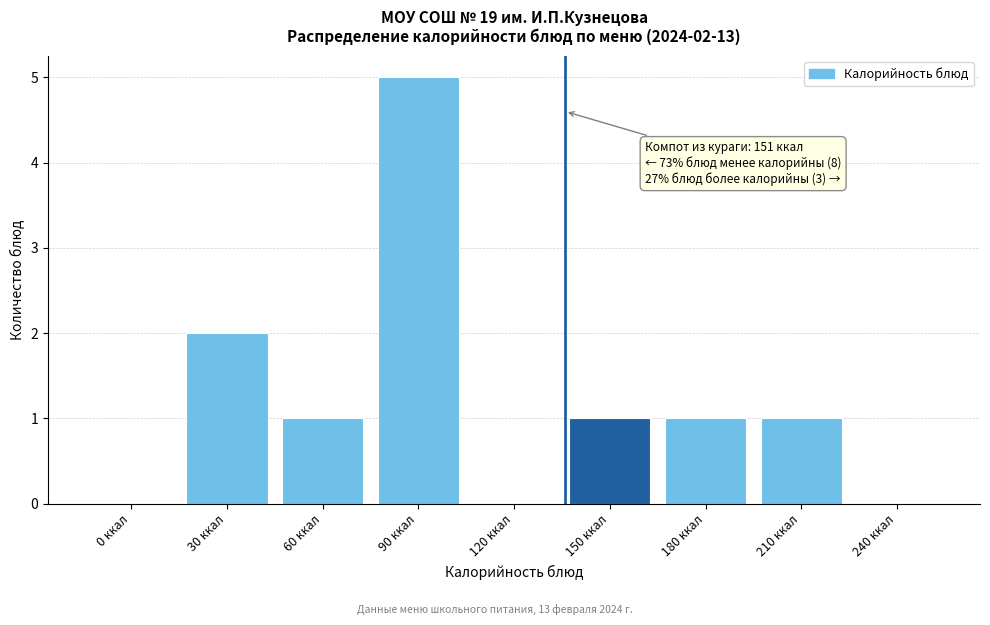

Reading right to left, list all the values displayed in this chart.

240 ккал=0	210 ккал=1	180 ккал=1	150 ккал=1	120 ккал=0	90 ккал=5	60 ккал=1	30 ккал=2	0 ккал=0